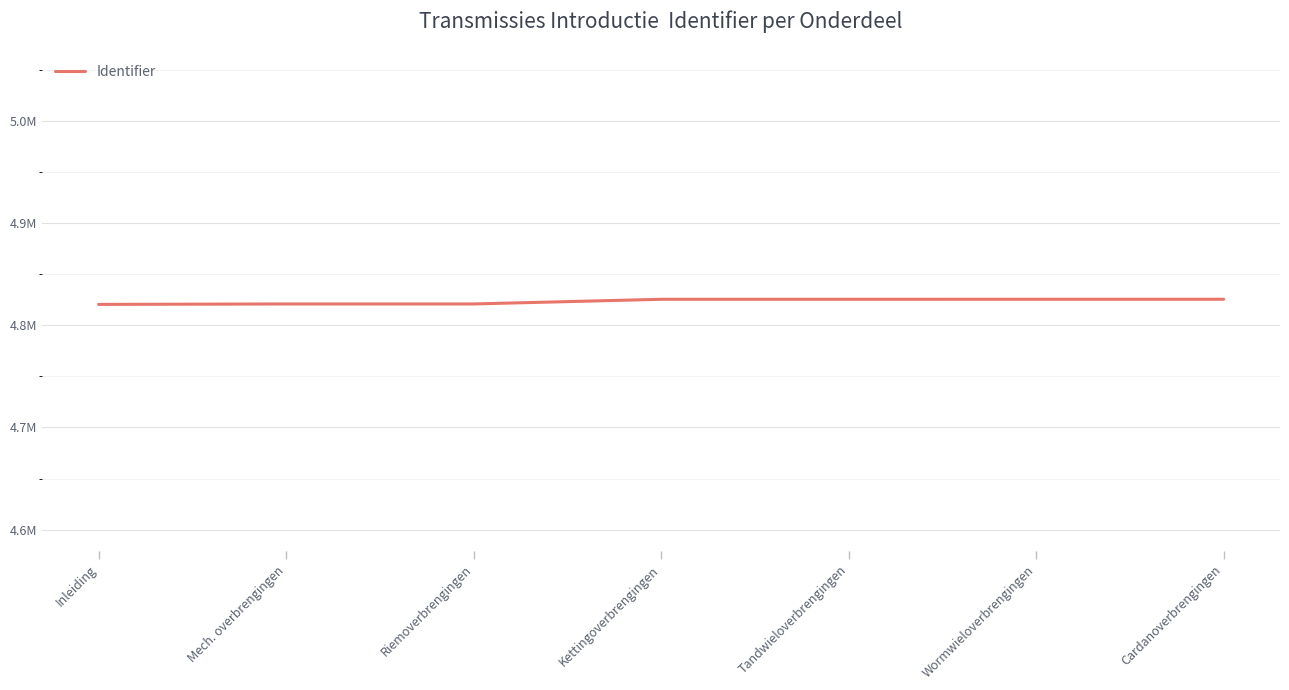

What is the sum of the values at Tandwieloverbrengingen and Riemoverbrengingen?

9646117